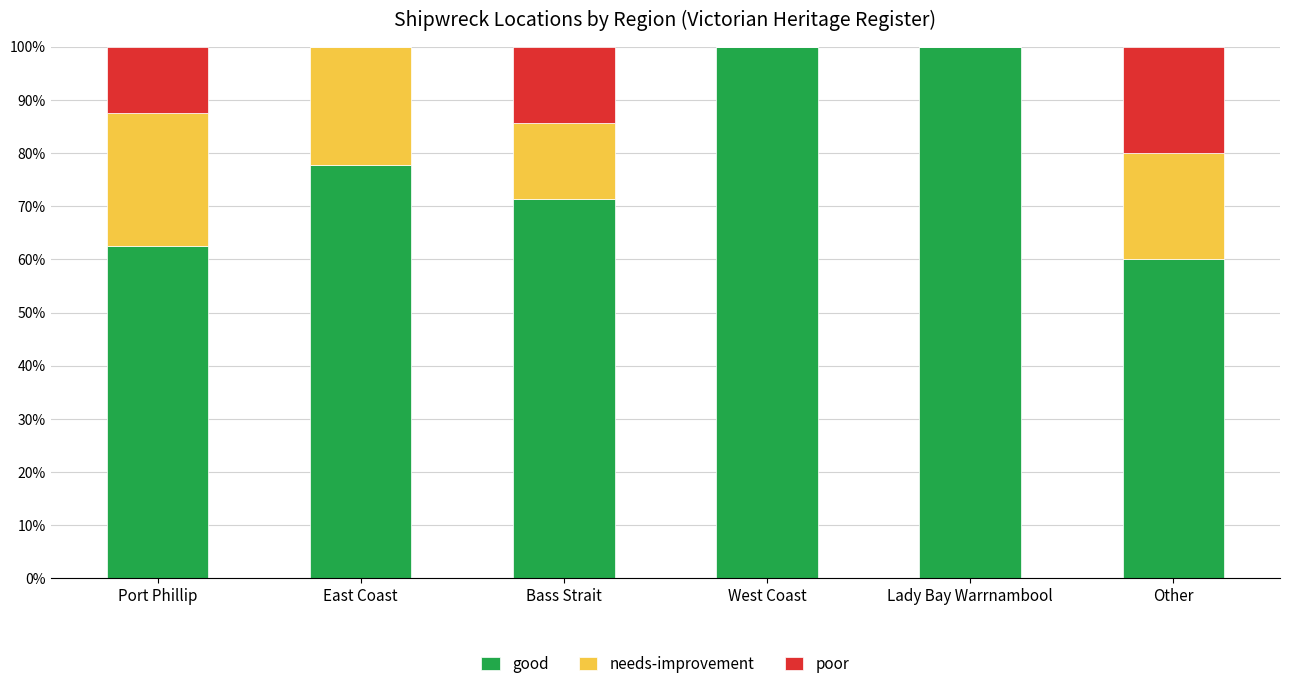

What is the sum of the good values at East Coast and West Coast?

177.8